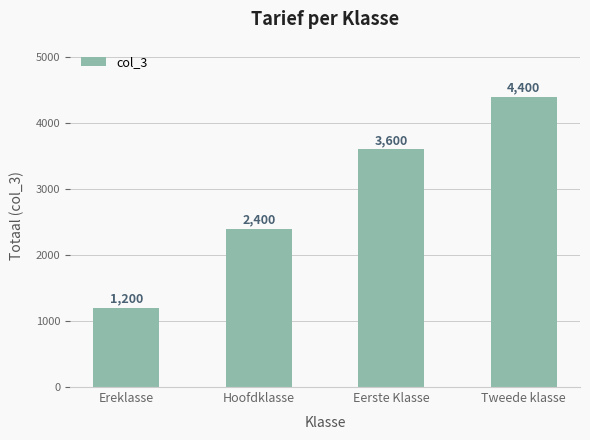

At which category does the chart reach its minimum across all series?

Ereklasse